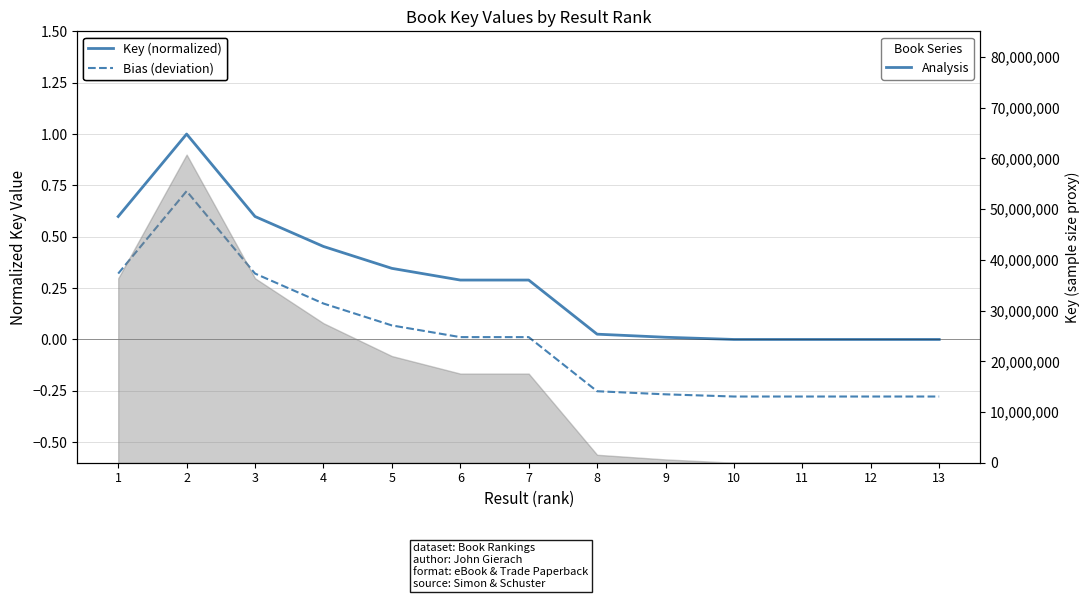

True or false: Key (normalized) and Bias (deviation) intersect in this chart.

False